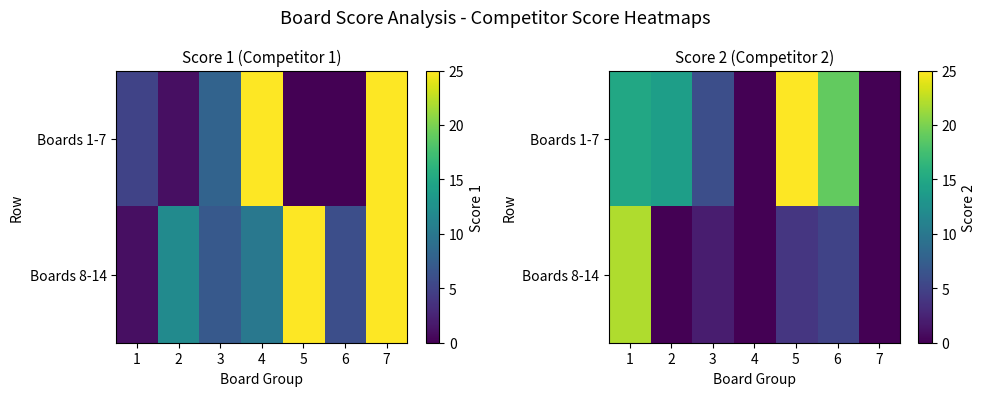

At which label does Boards 1-7 reach its peak?

5